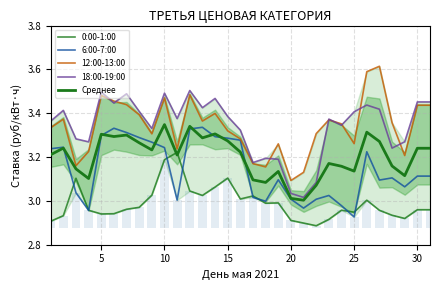

What is the difference between the second highest and minimum values in the 0:00-1:00 series?

0.3